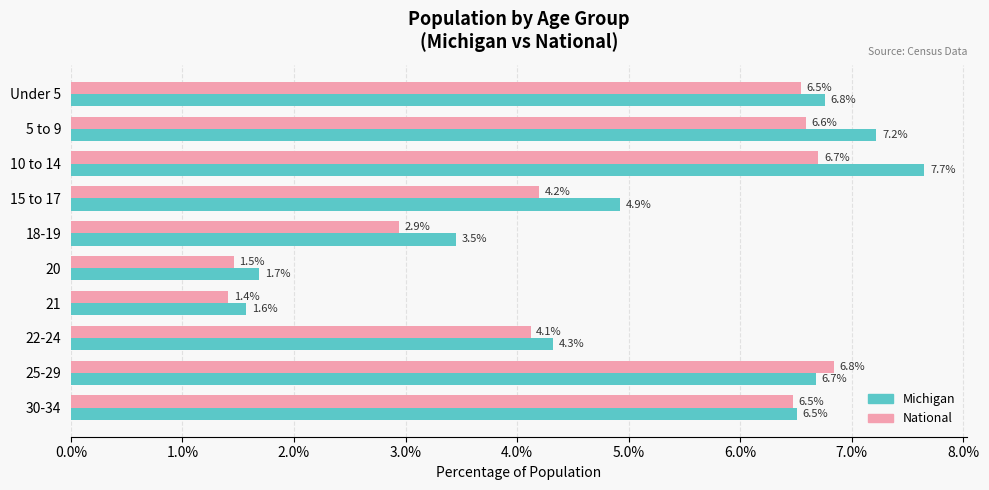

True or false: National has a value of 6.5 at Under 5.

True